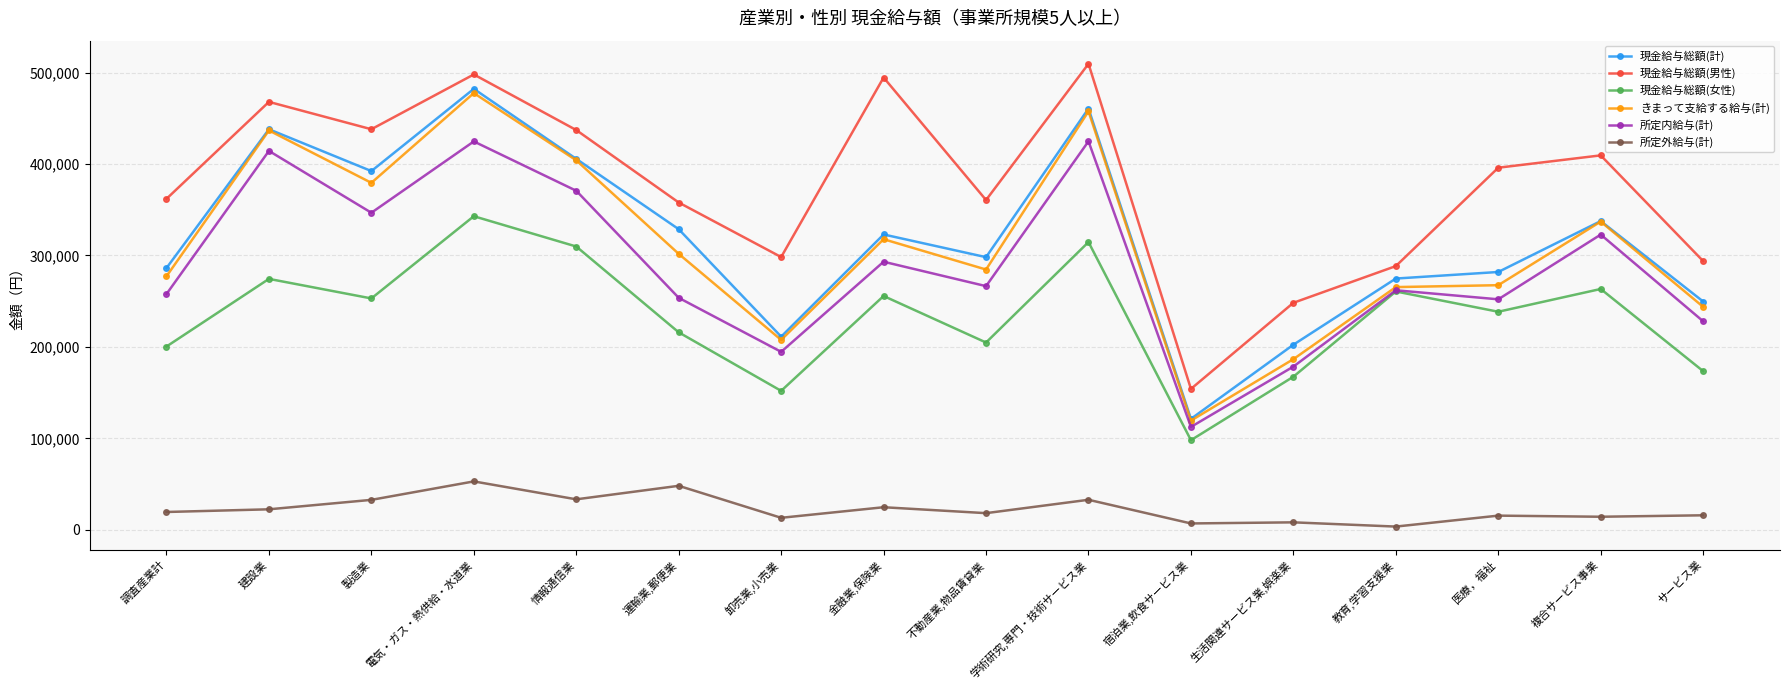

Where is 現金給与総額(女性) nearest to the value 220457?

運輸業,郵便業